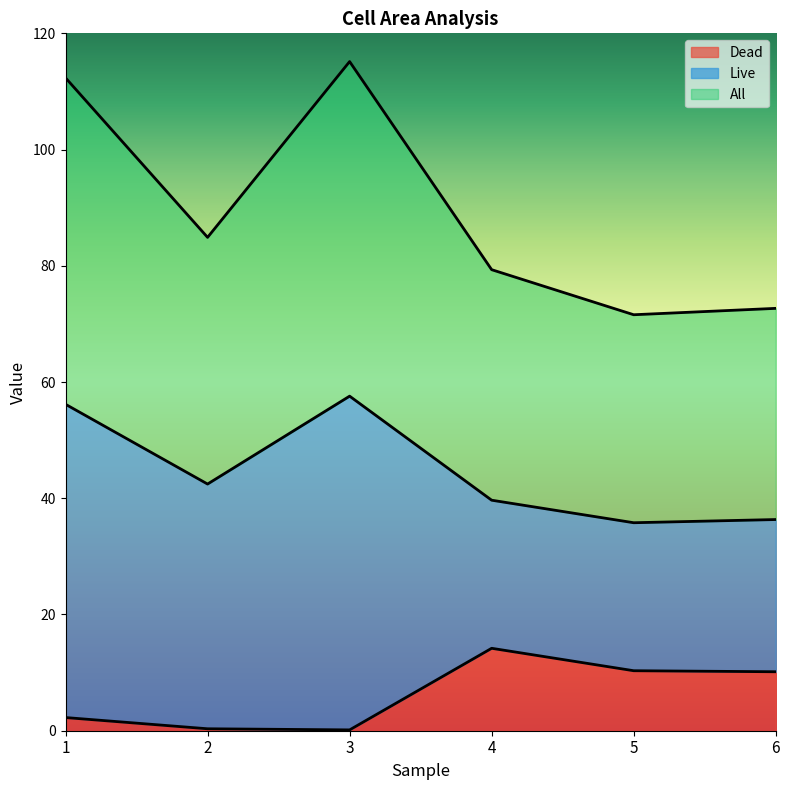

The Dead series shows 0.8 at 1. True or false?

False